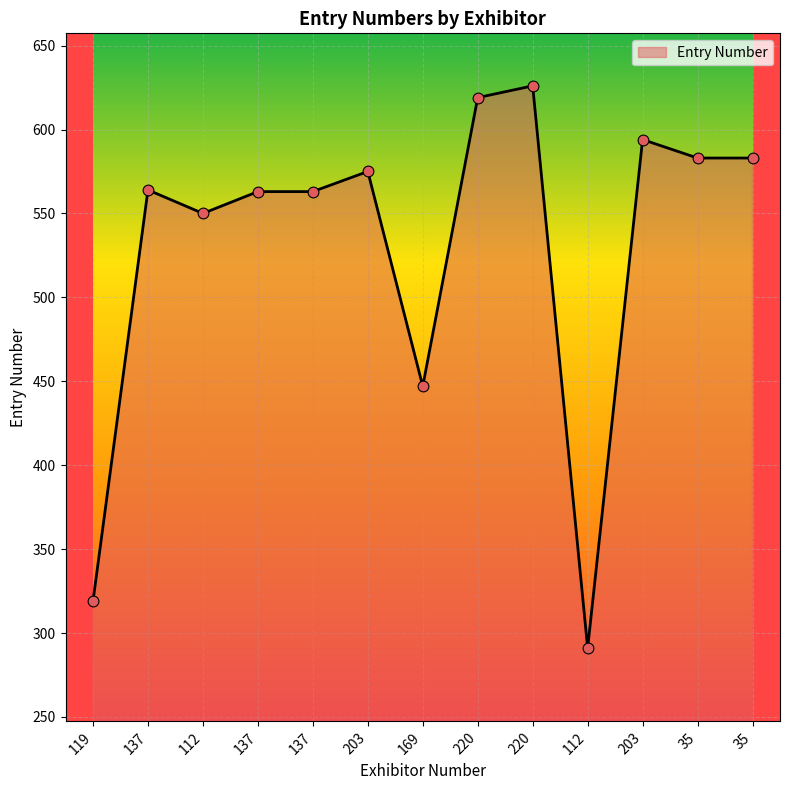

Which has a higher value, 169 or 119?

169